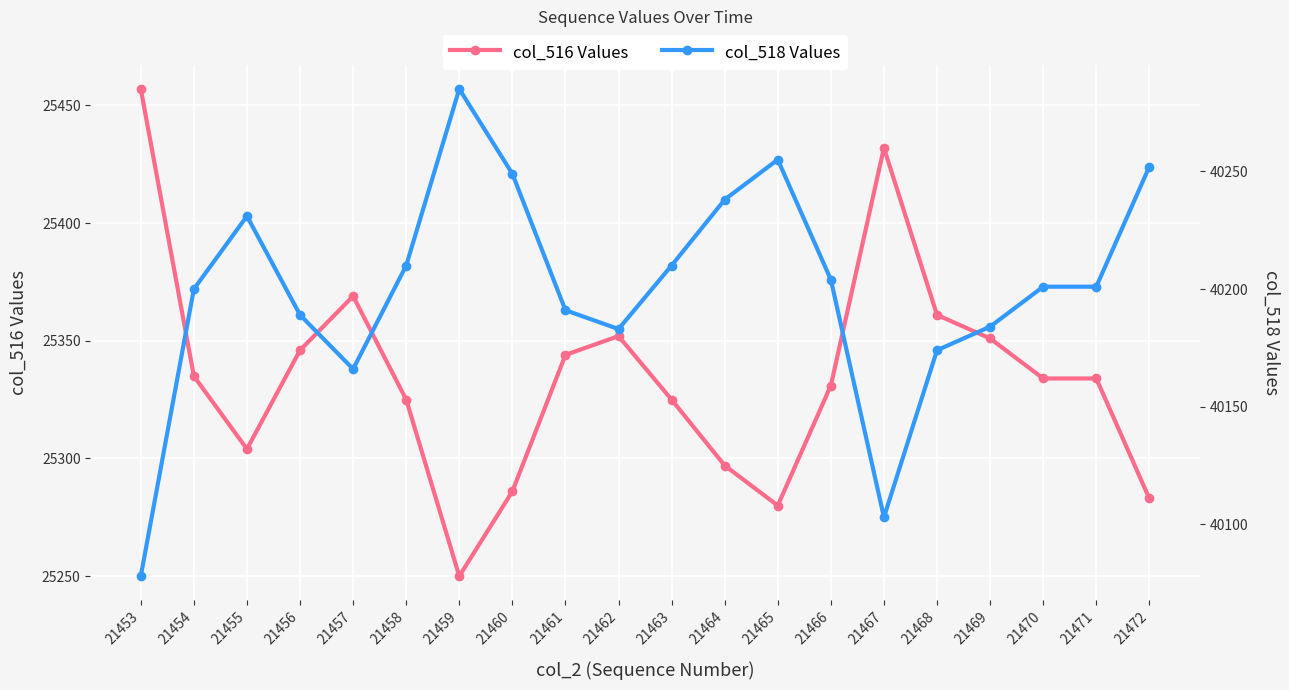

Is it true that col_518 Values equals 9091 at 21471?

False